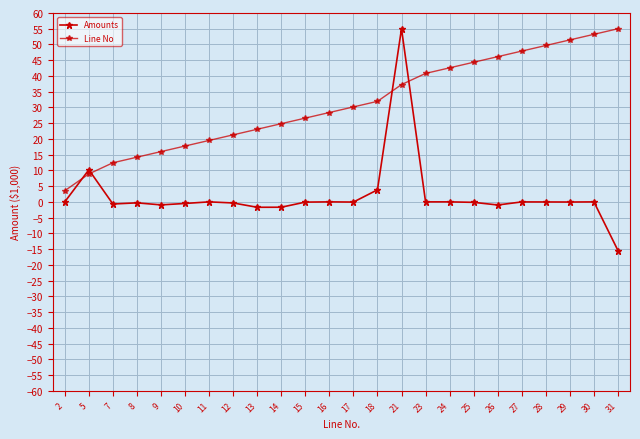

How many lines are shown in the chart?

2